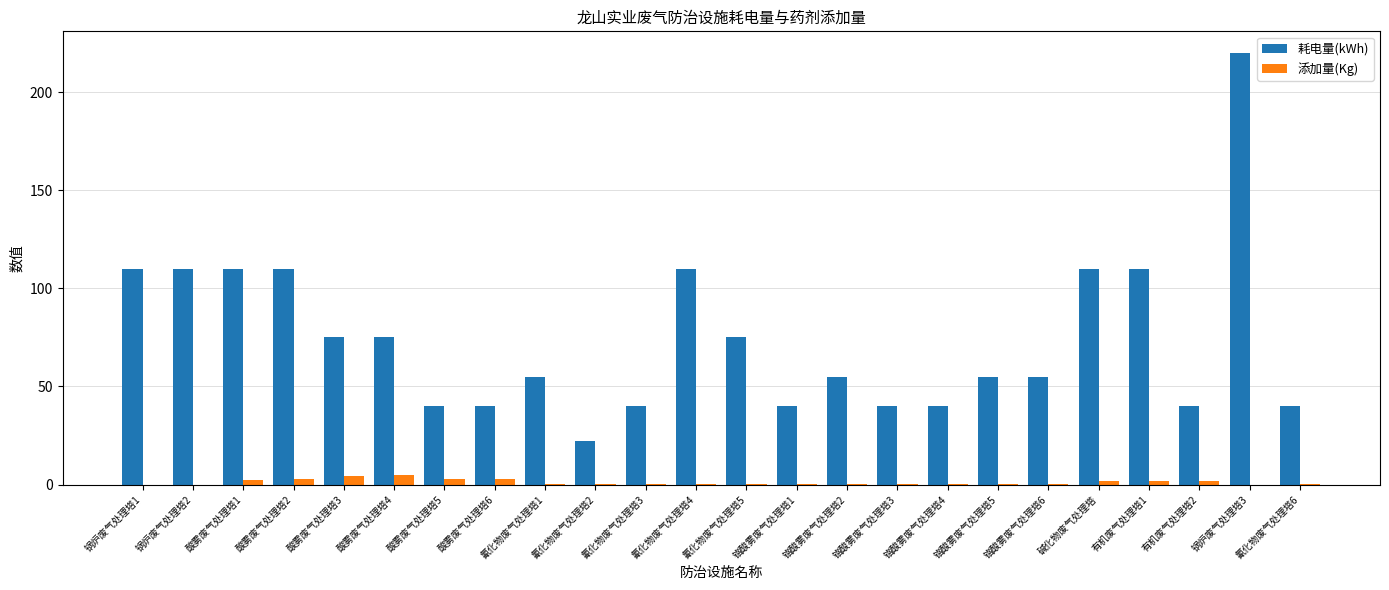

Does the chart contain stacked bars?

No